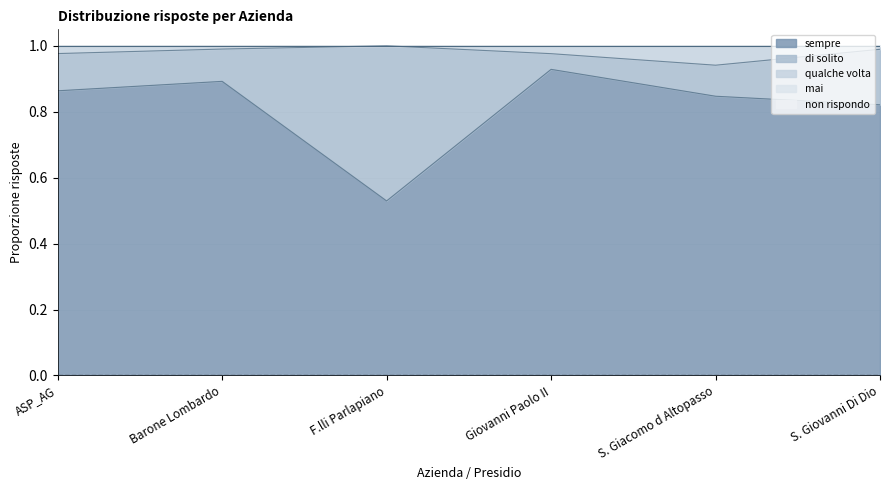

Which series has the largest total across all categories?

sempre